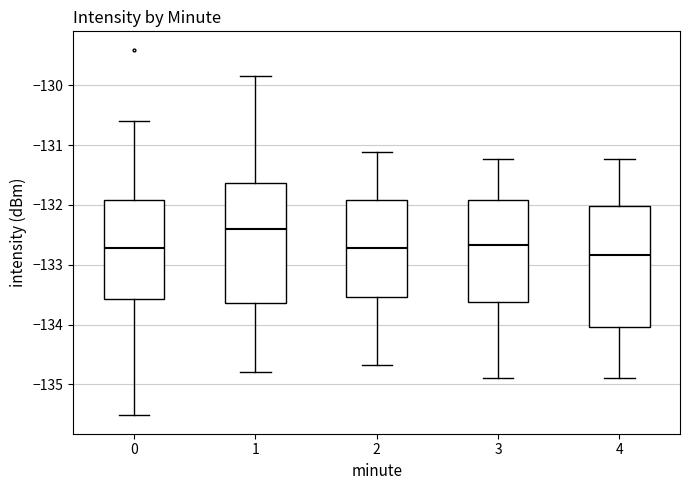

Which box's median line is the lowest?

4